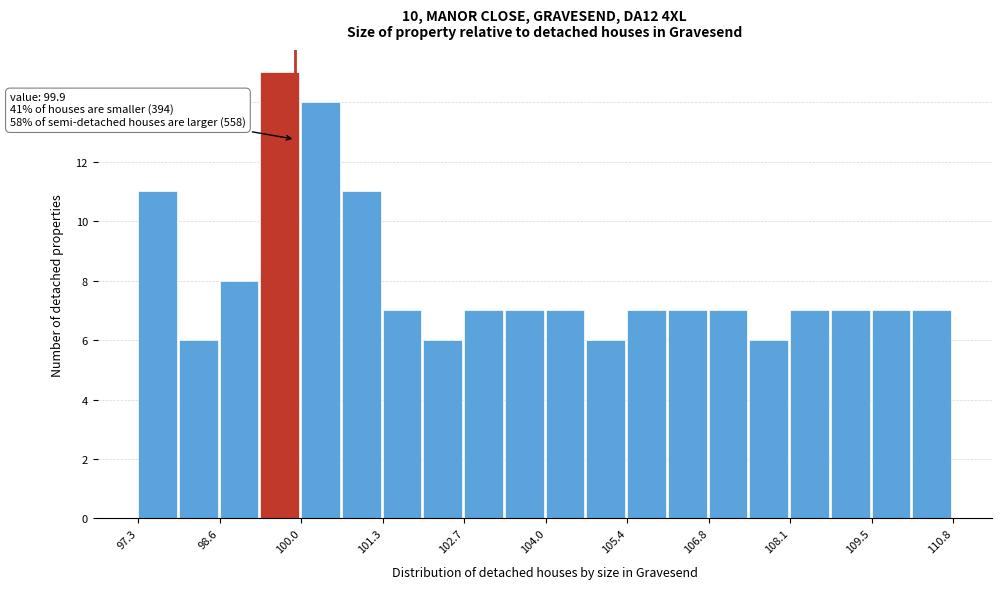

Around what value on the x-axis is the tallest bar? Give the approximate position of its centre, as read against the axis.

99.6